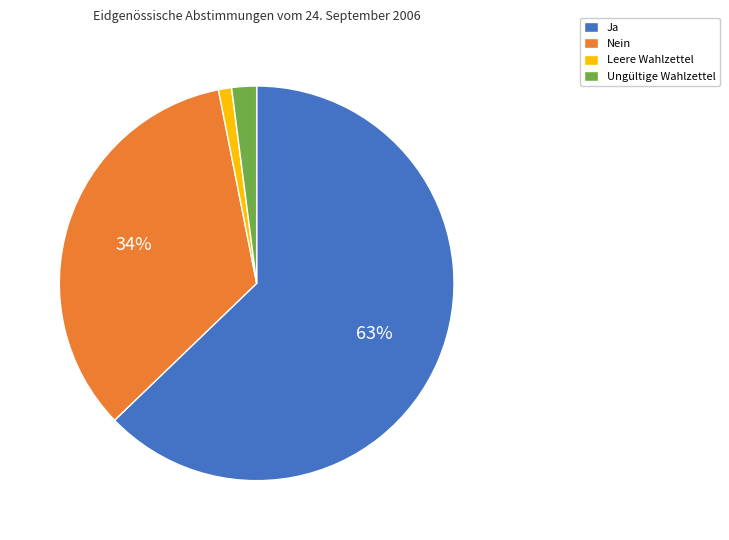

Is there any slice that represents more than half of the pie?

Yes